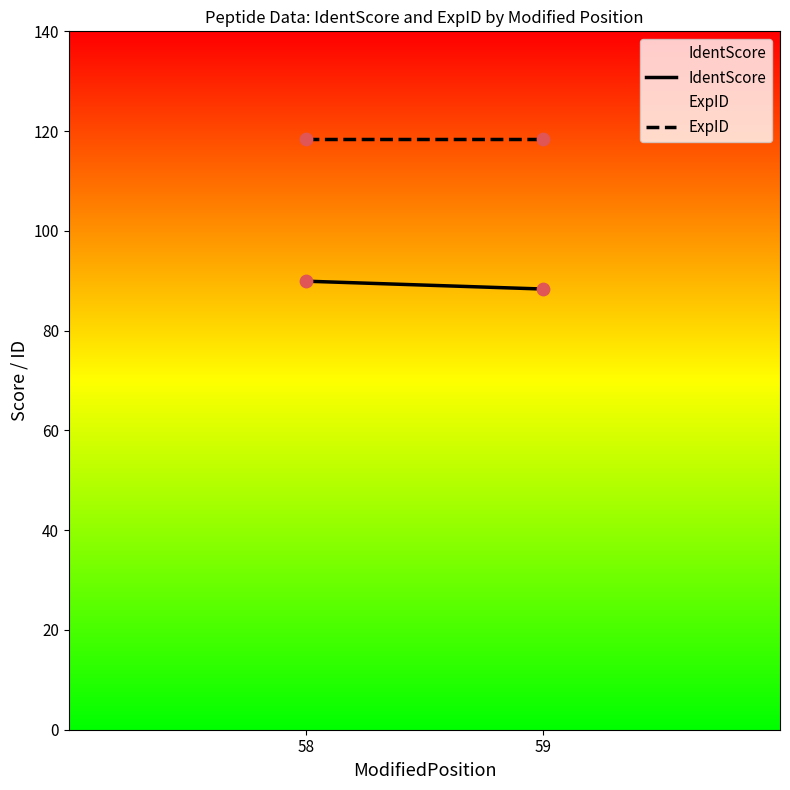

Is the value of IdentScore at 59 greater than the value of ExpID at 59?

No